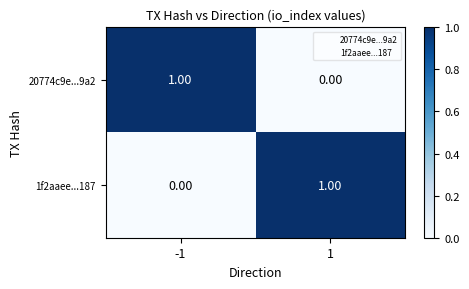

How many distinct data groups are displayed?

2